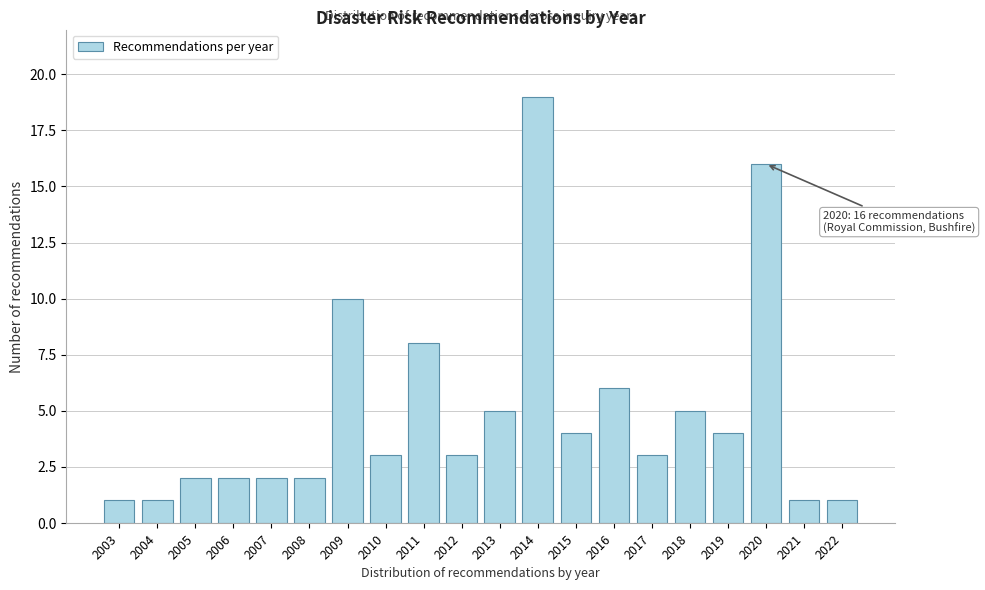

Reading right to left, transcribe all the data shown in this chart.

2022=1	2021=1	2020=16	2019=4	2018=5	2017=3	2016=6	2015=4	2014=19	2013=5	2012=3	2011=8	2010=3	2009=10	2008=2	2007=2	2006=2	2005=2	2004=1	2003=1